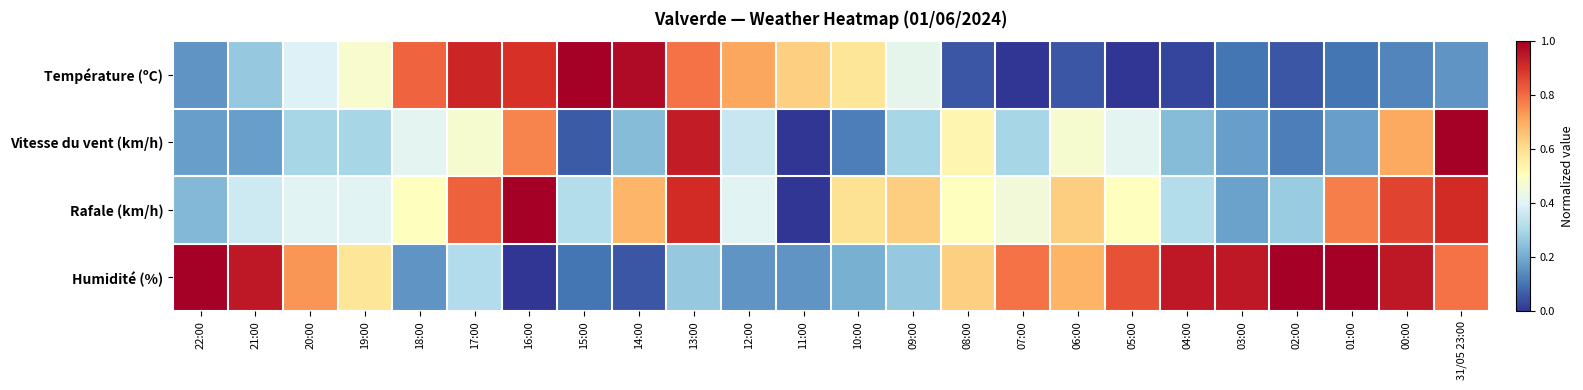

Which series changed the most between 17:00 and 07:00?

Température (ºC)